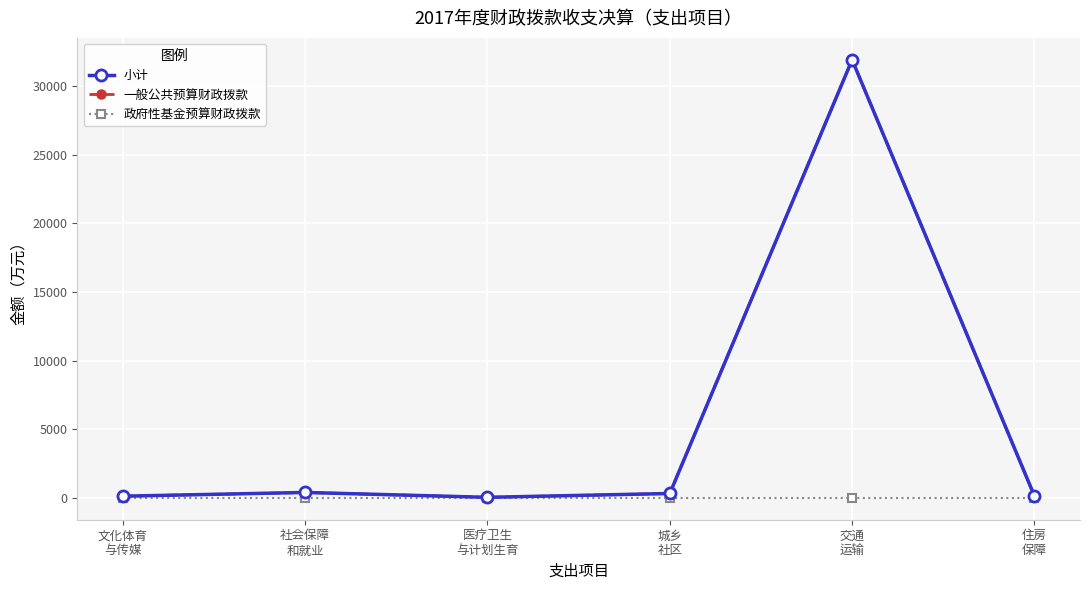

The value of 一般公共预算财政拨款 at 住房
保障 is 136.8. True or false?

True